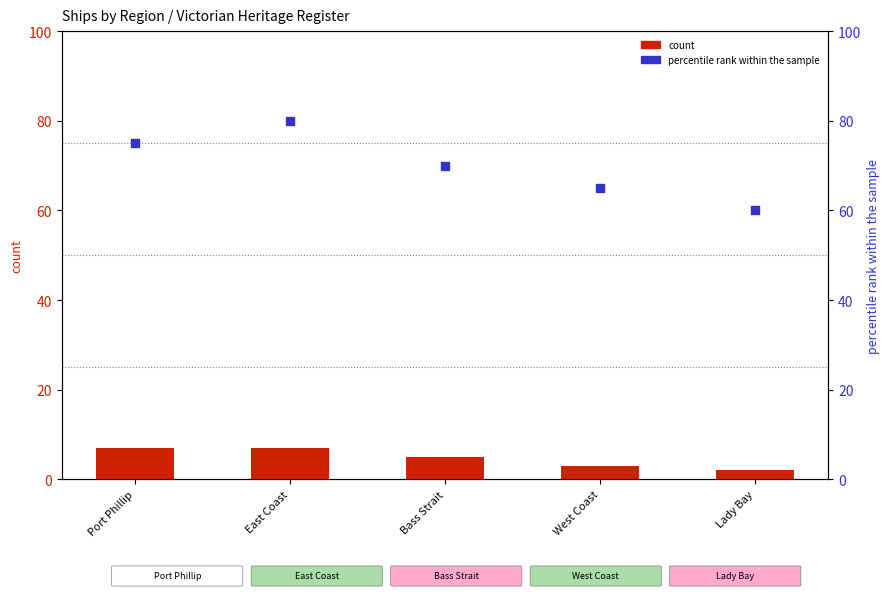

What is the total value across all series at Port Phillip?

82